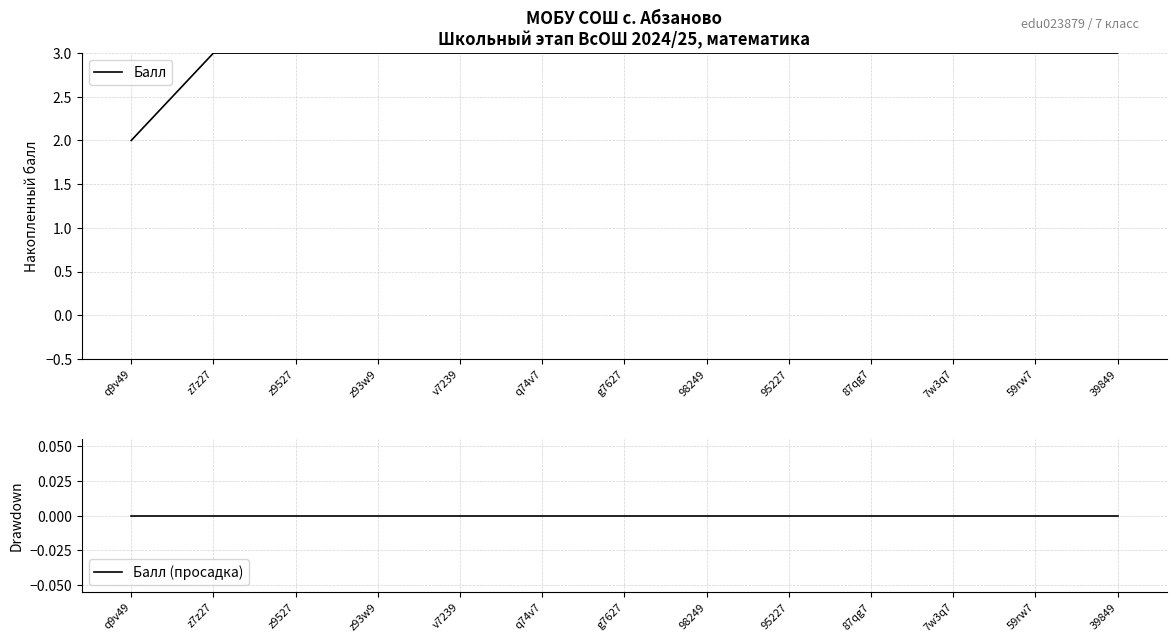

What is the total value across all series at 59rw7?

3